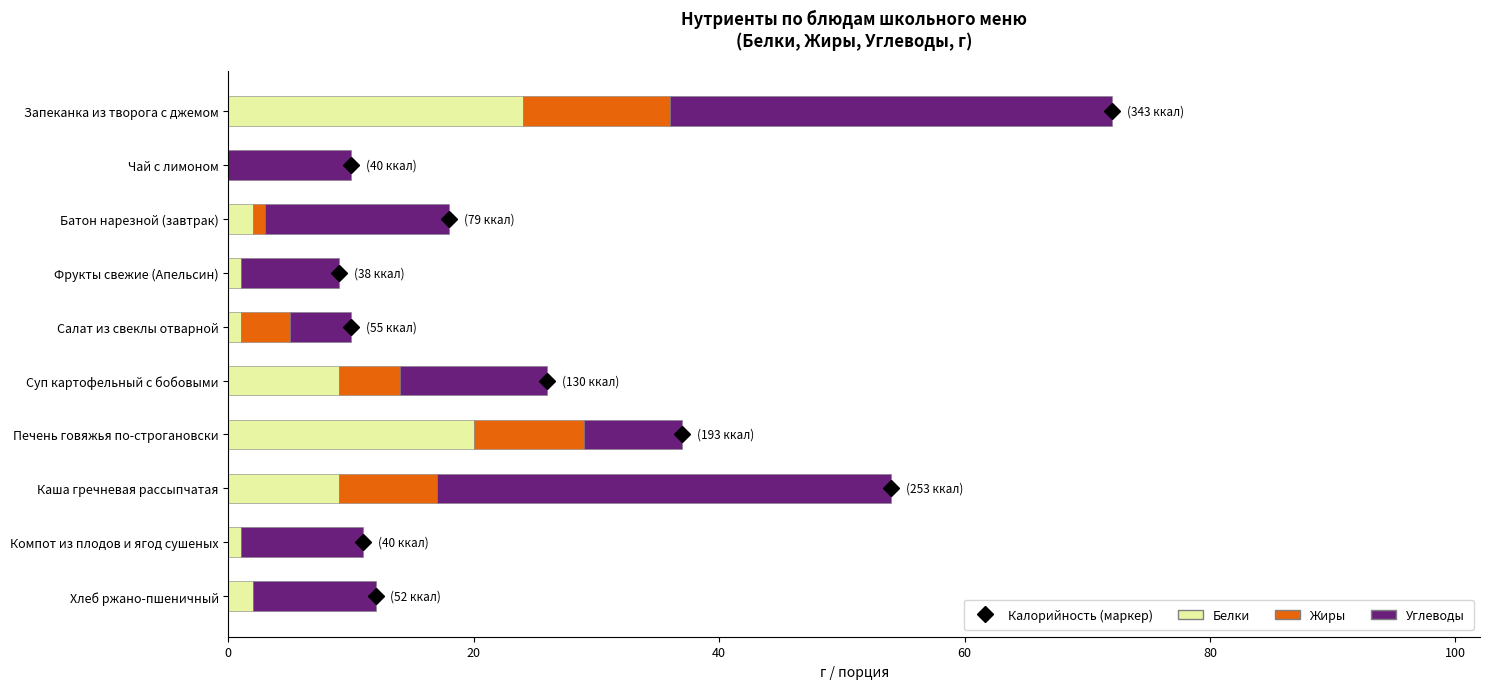

At which category is the sum across all series the highest?

Запеканка из творога с джемом